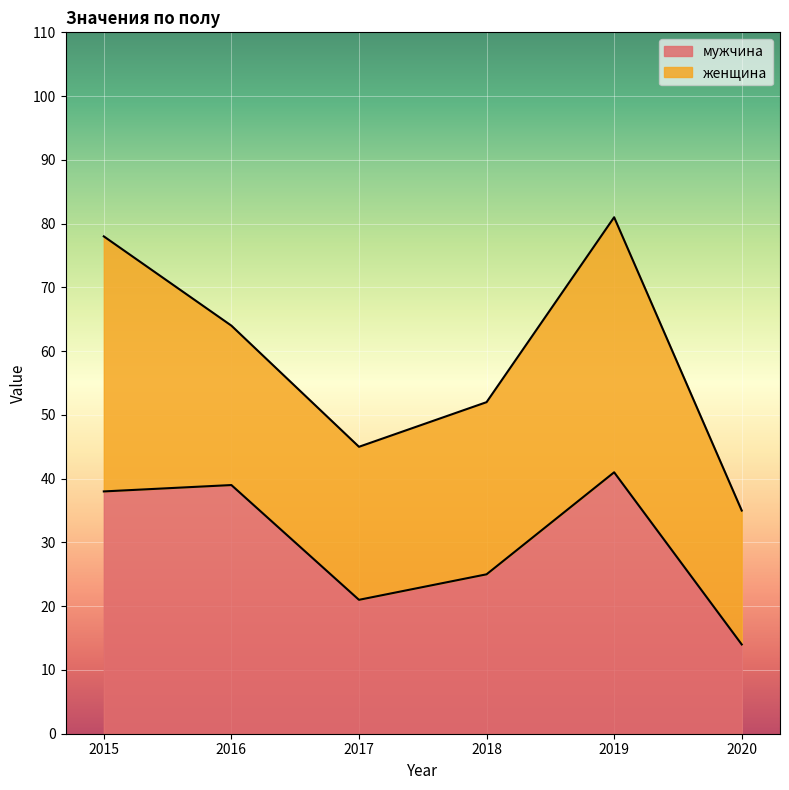

What value does the data have at 2020?

14